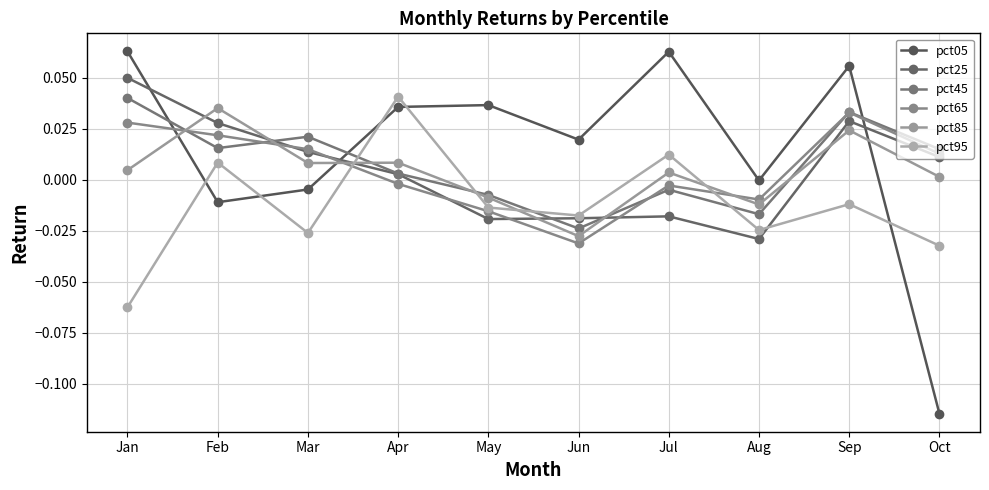

Which series has the largest range (max minus min)?

pct05